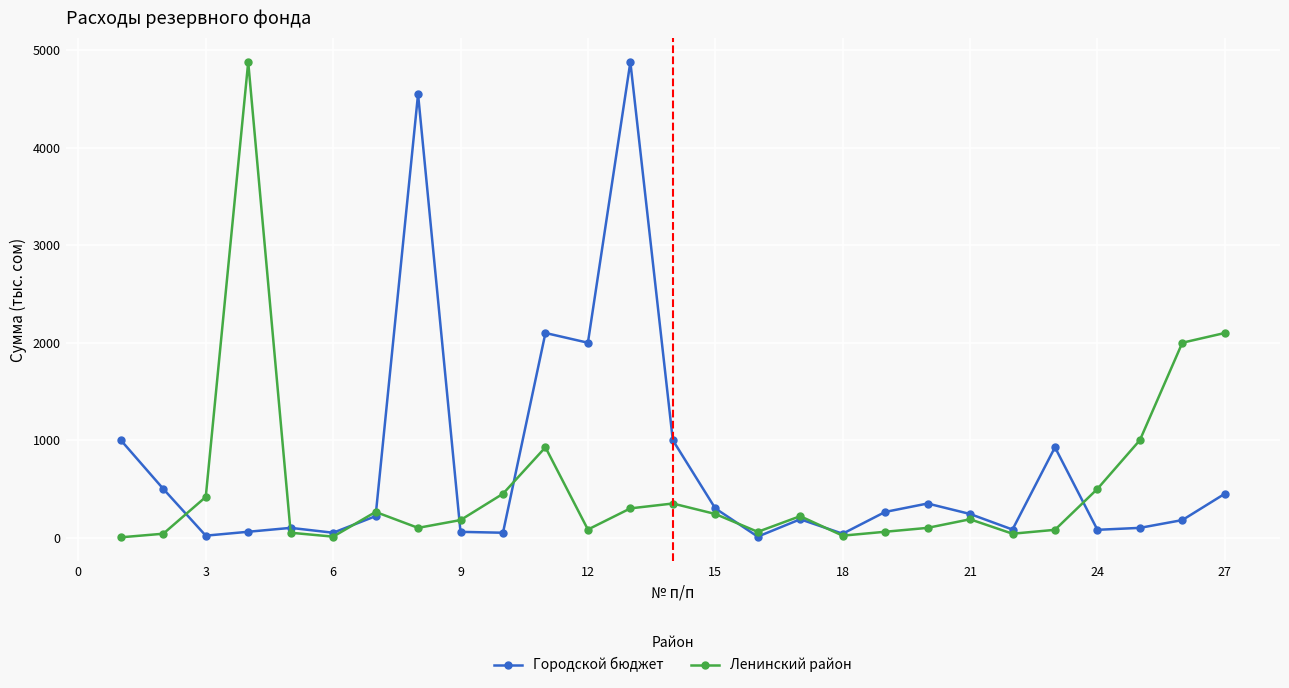

How many lines are shown in the chart?

2